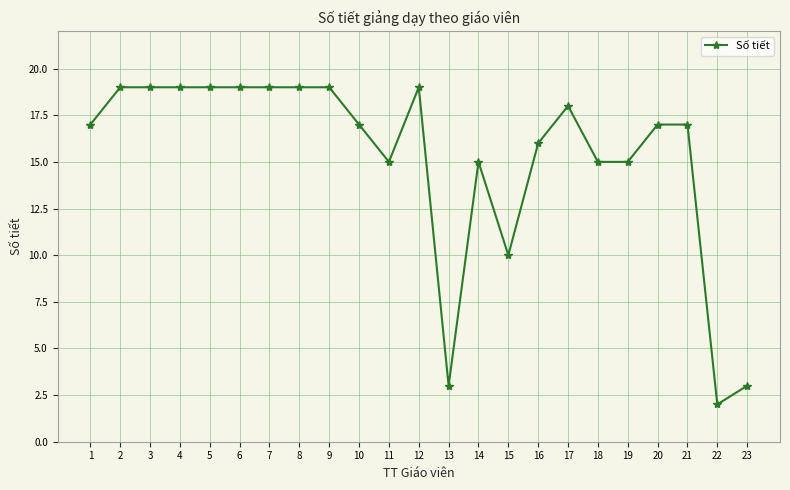

Approximately how many times larger is the value at 7 compared to 22?

9.5